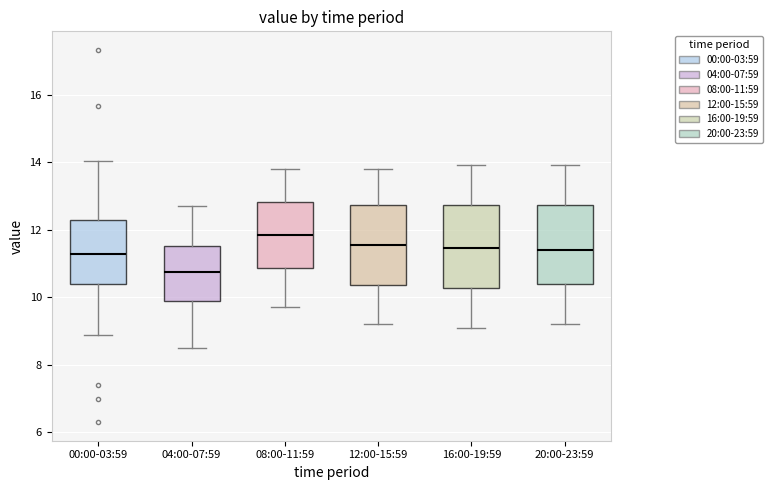

Which box has the lowest median line?

04:00-07:59